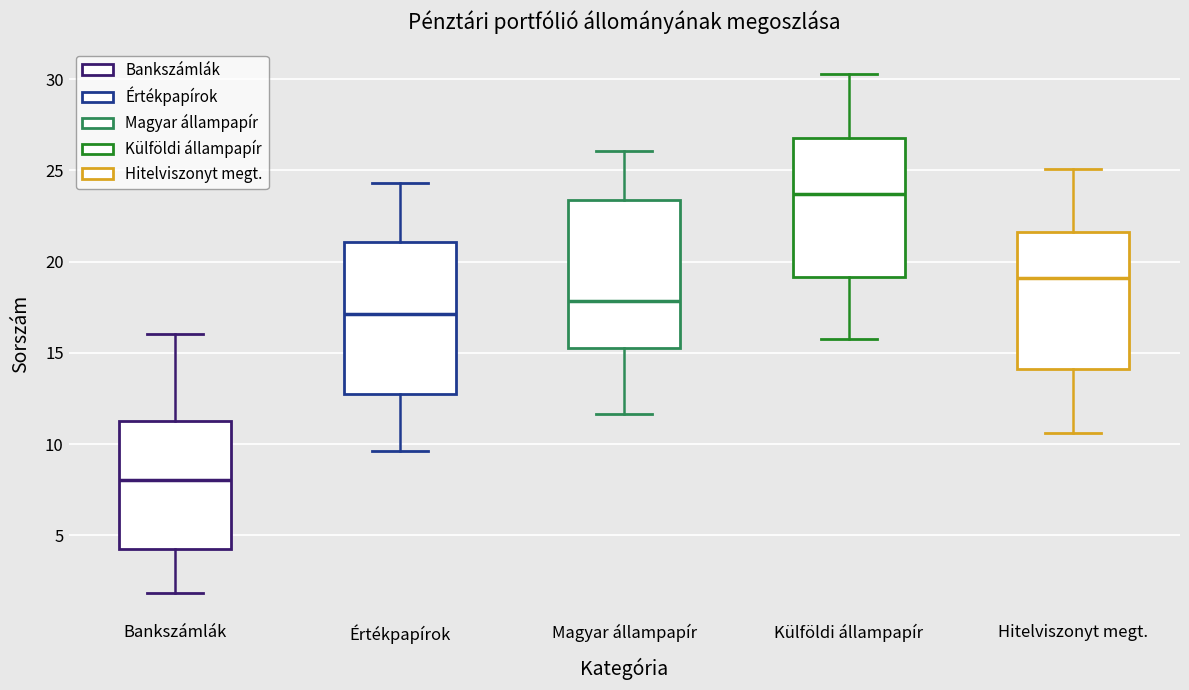

Which box has the lowest median line?

Bankszámlák